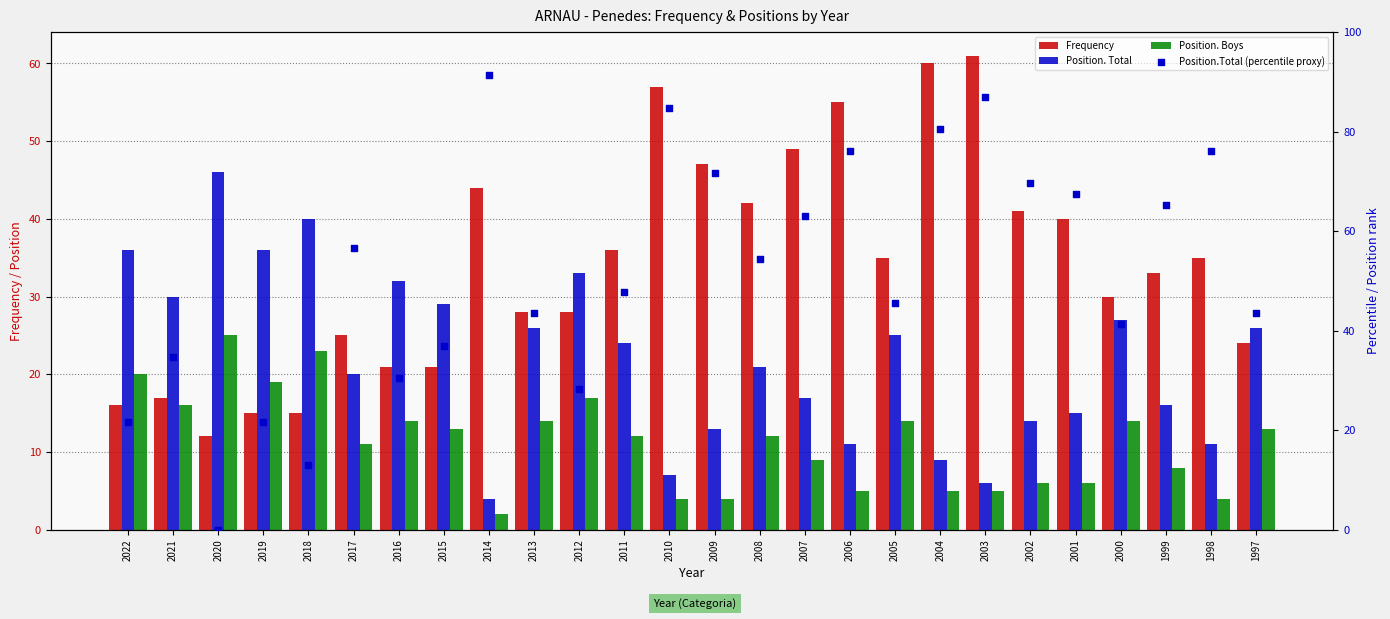

At which category is the sum across all series the highest?

2003